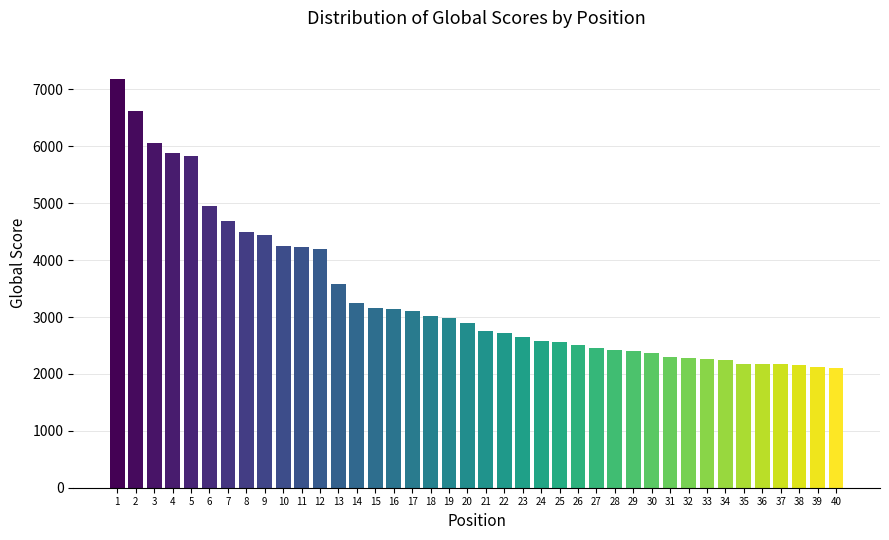

What is the ratio of the value at 31 to the value at 21?

0.8